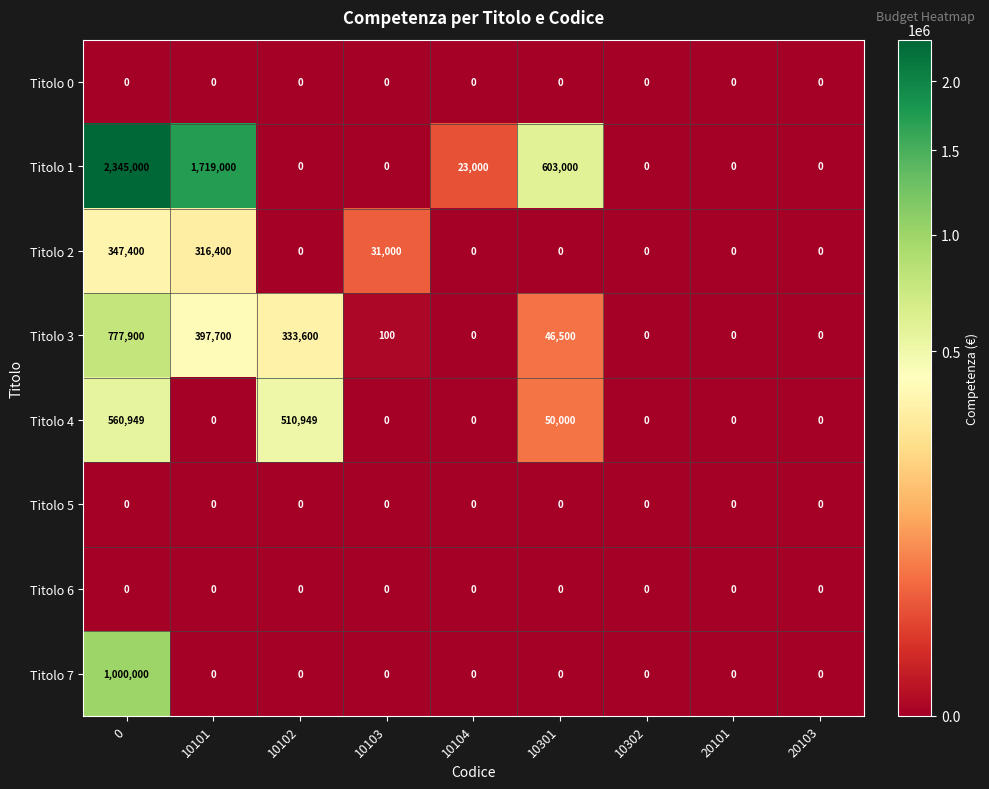

Which series changed the most between 10103 and 20103?

Titolo 2